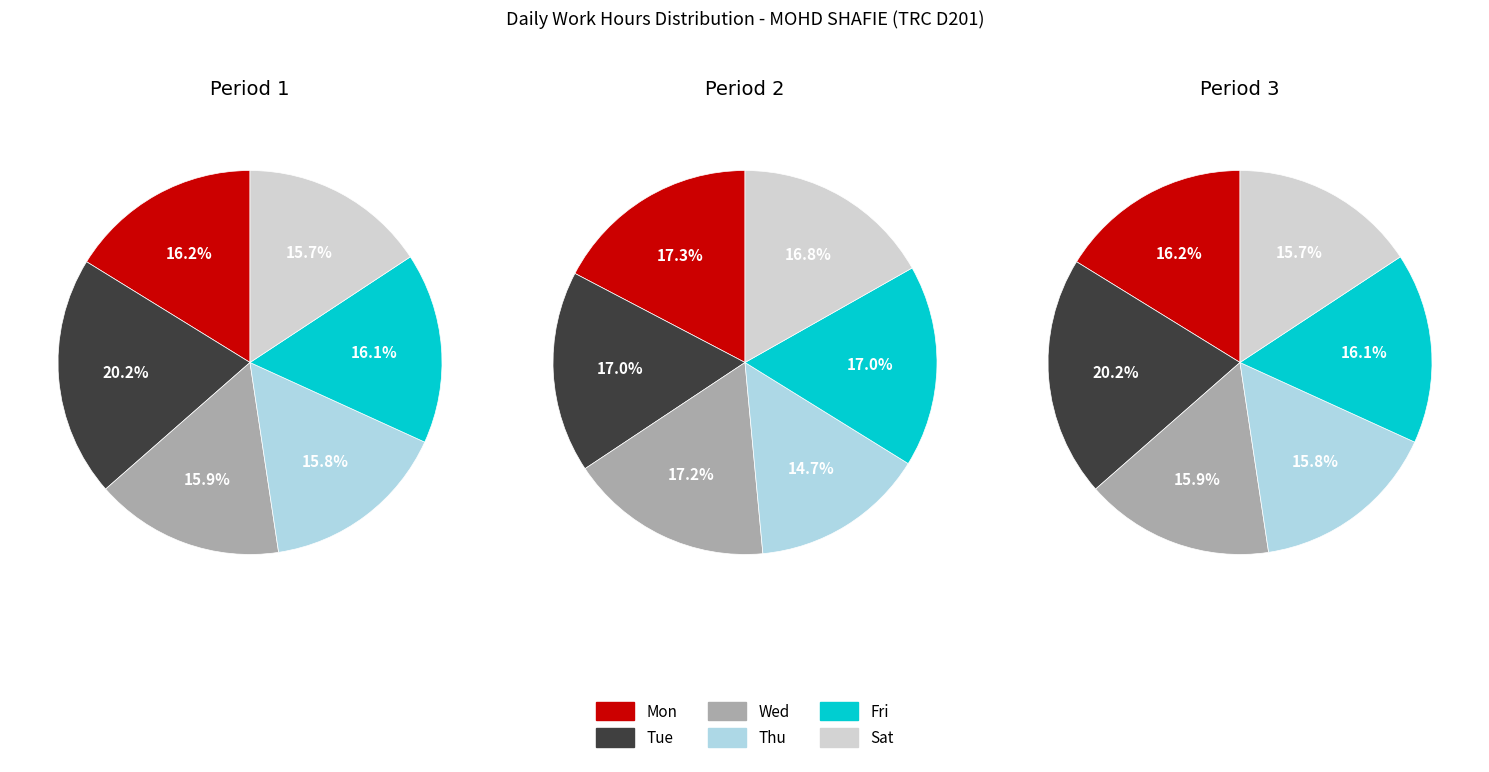

Rank the categories by value from lowest to highest.

Sat, Thu, Wed, Fri, Mon, Tue